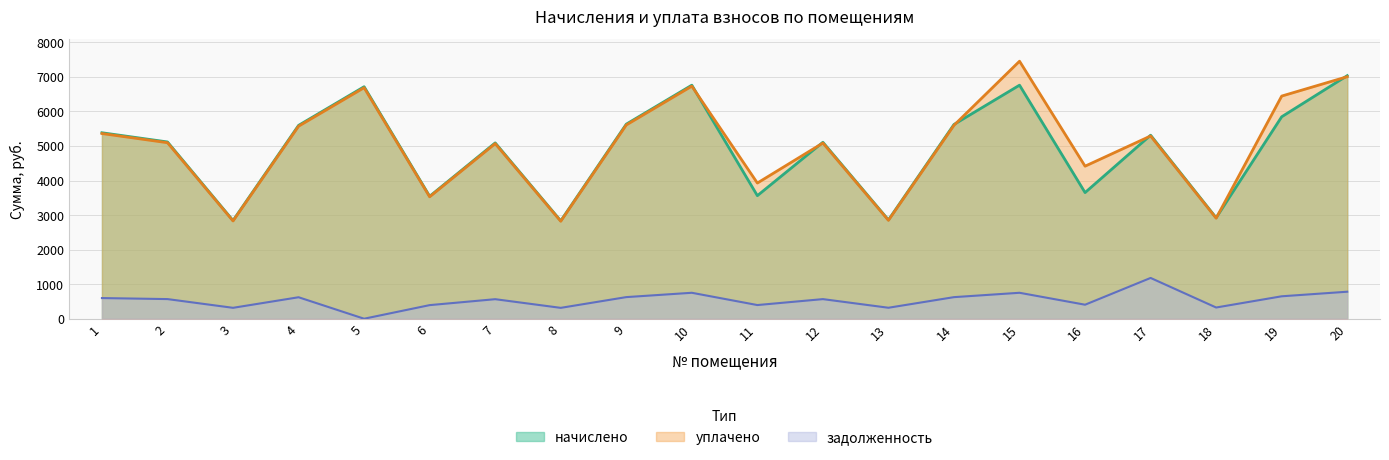

True or false: задолженность has a value of 253.1 at 11.

False